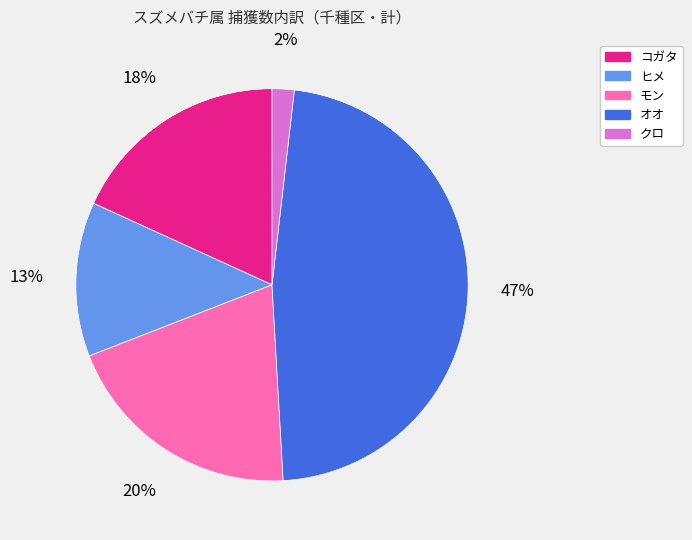

To the nearest percent, what is the average slice percentage?

20%